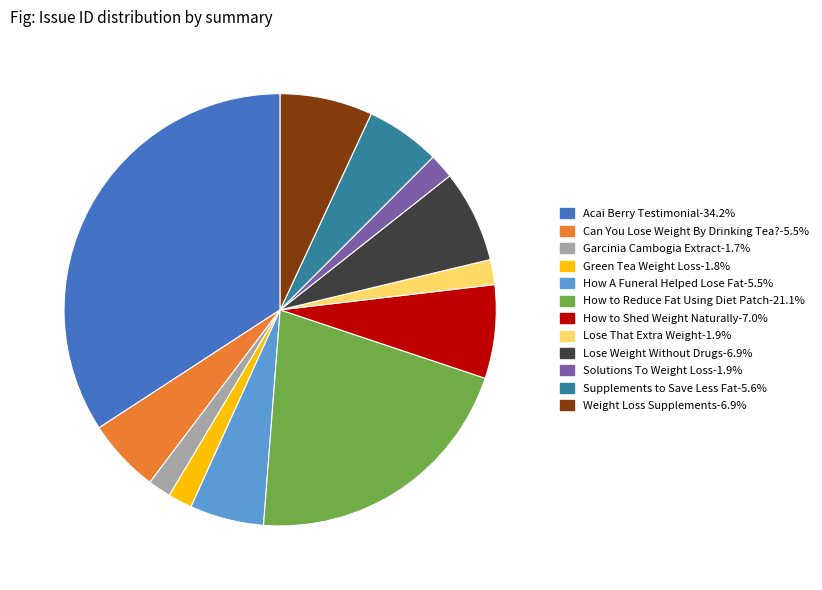

Which slice is the largest?

Acai Berry Testimonial